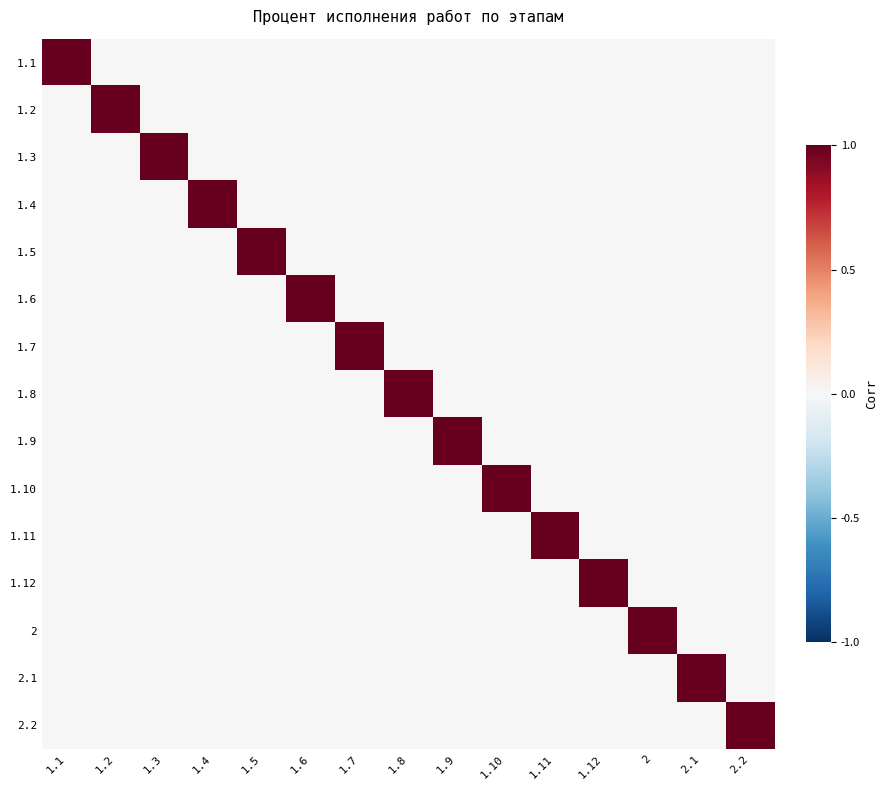

Rank the series by their maximum value, from lowest to highest.

1.1, 1.2, 1.3, 1.4, 1.5, 1.6, 1.7, 1.8, 1.9, 1.10, 1.11, 1.12, 2, 2.1, 2.2